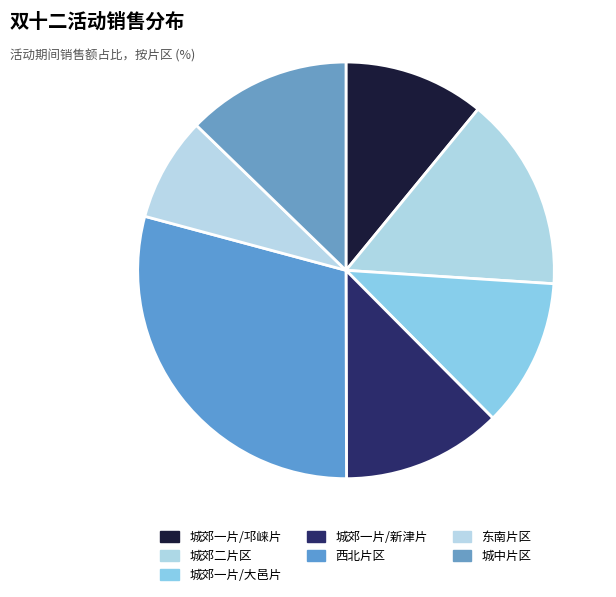

Approximately how many times larger is the value at 城郊一片/新津片 compared to 城中片区?

1.0